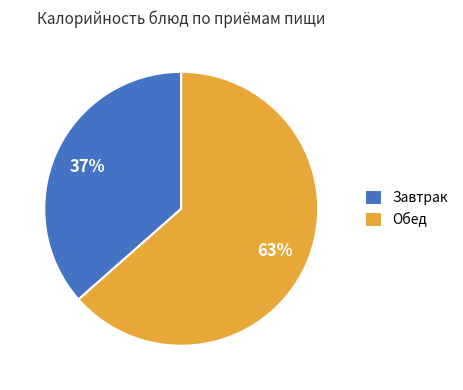

Between Обед and Завтрак, which is larger?

Обед